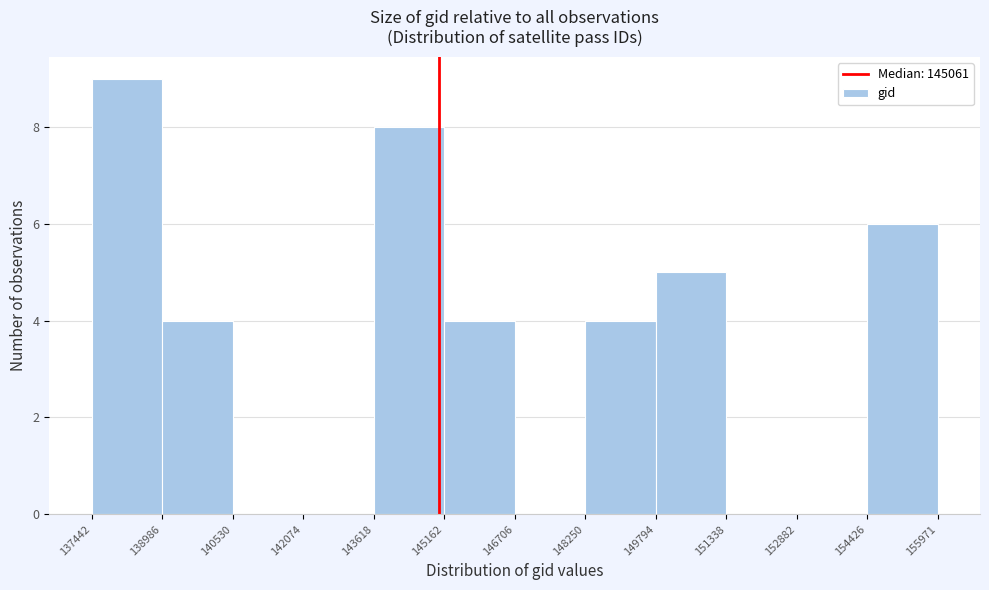

Reading left to right, list every bar in this chart as the range it spans on the x-axis followed by its height. The values are not printed on the chart, so give them approximately, as read against the axis.

137442 to 138986: 9
138986 to 140530: 4
140530 to 142074: 0
142074 to 143618: 0
143618 to 145162: 8
145162 to 146706: 4
146706 to 148250: 0
148250 to 149794: 4
149794 to 151338: 5
151338 to 152882: 0
152882 to 154426: 0
154426 to 155971: 6